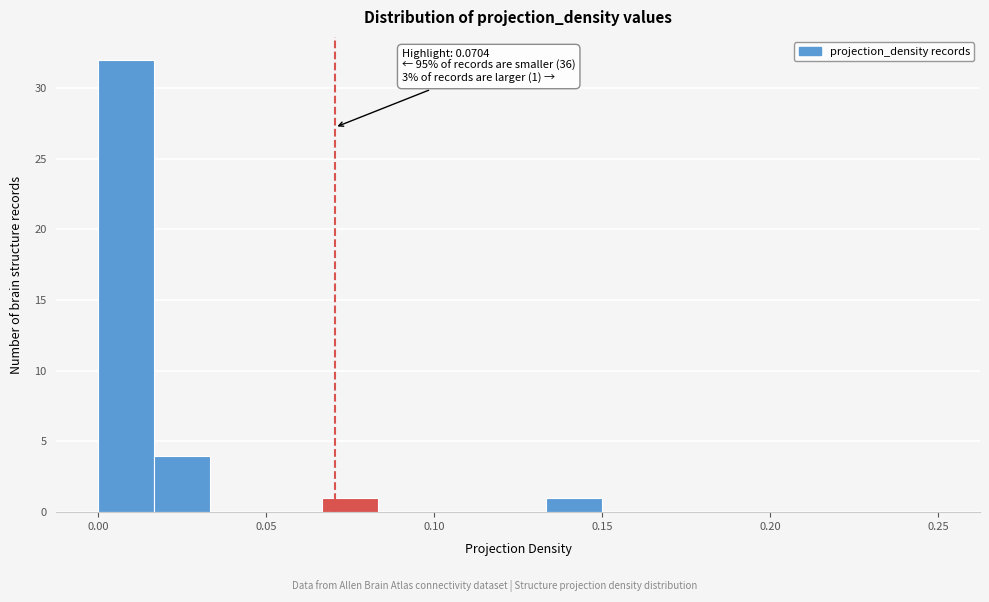

Read against the x-axis, roughly where is the centre of the tallest bar?

0.010